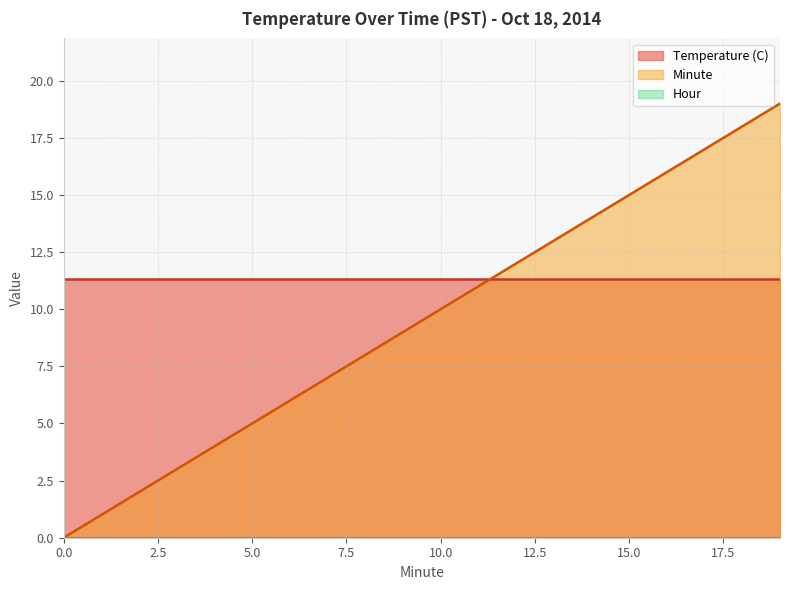

Which series changed the most between 13 and 15?

Minute